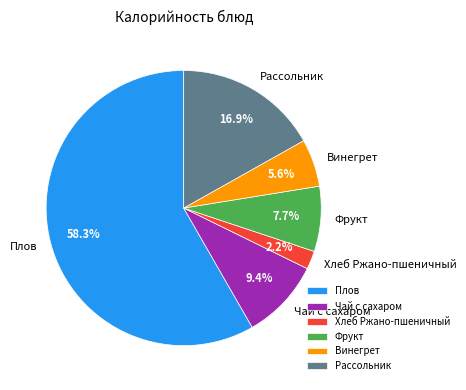

What is the majority slice?

Плов